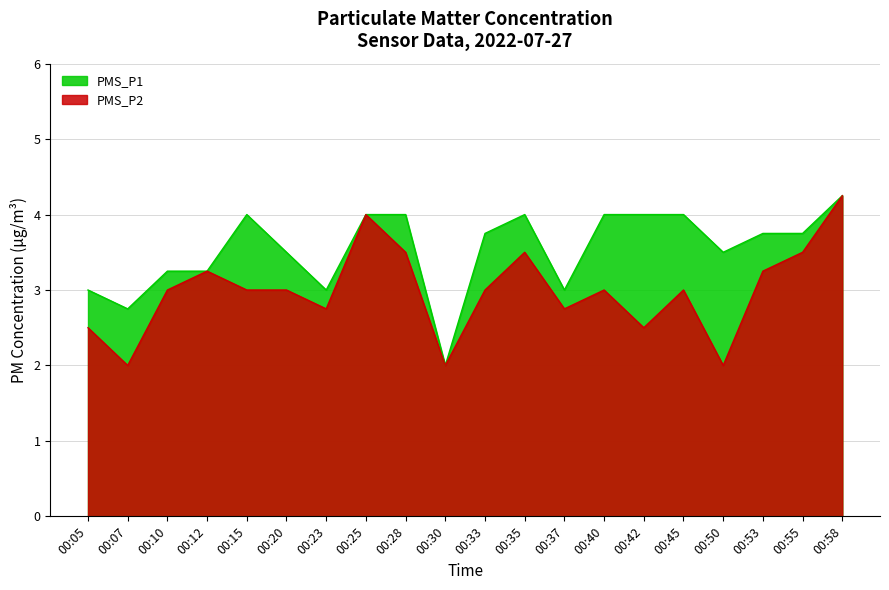

Rank the series by their average value, from highest to lowest.

PMS_P1, PMS_P2